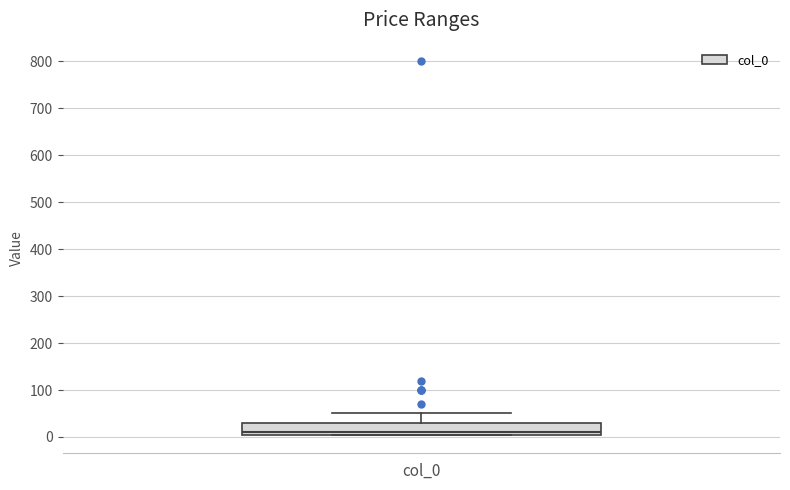

Where does the upper whisker of the box for col_0 end on the y-axis? The values are not printed on the chart, so give them approximately, as read against the axis.

50